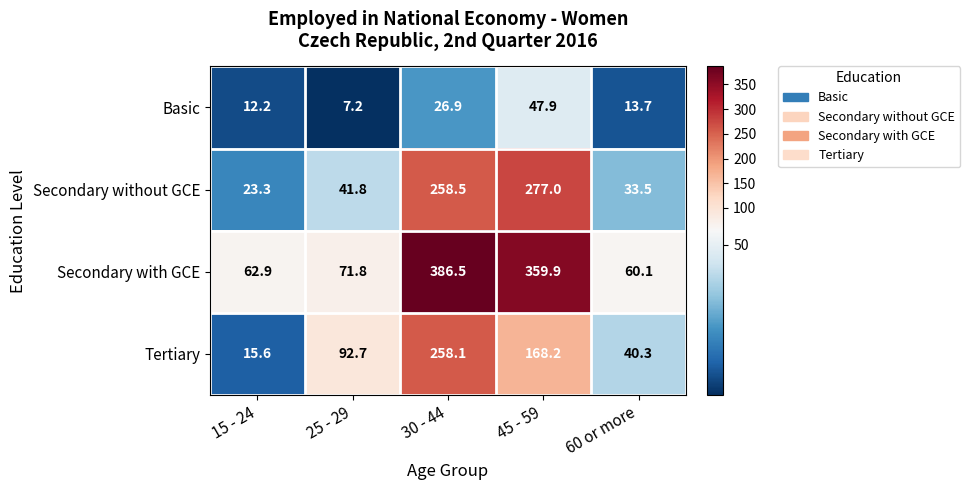

What is the spread (max minus min) of values at 45 - 59?

312.0